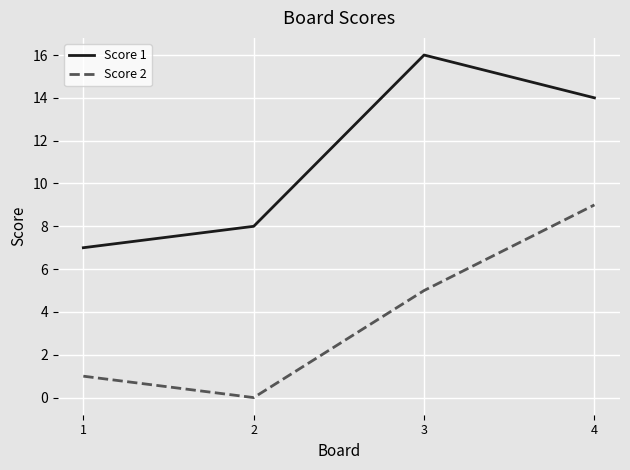

True or false: Score 1 and Score 2 cross at least once.

False